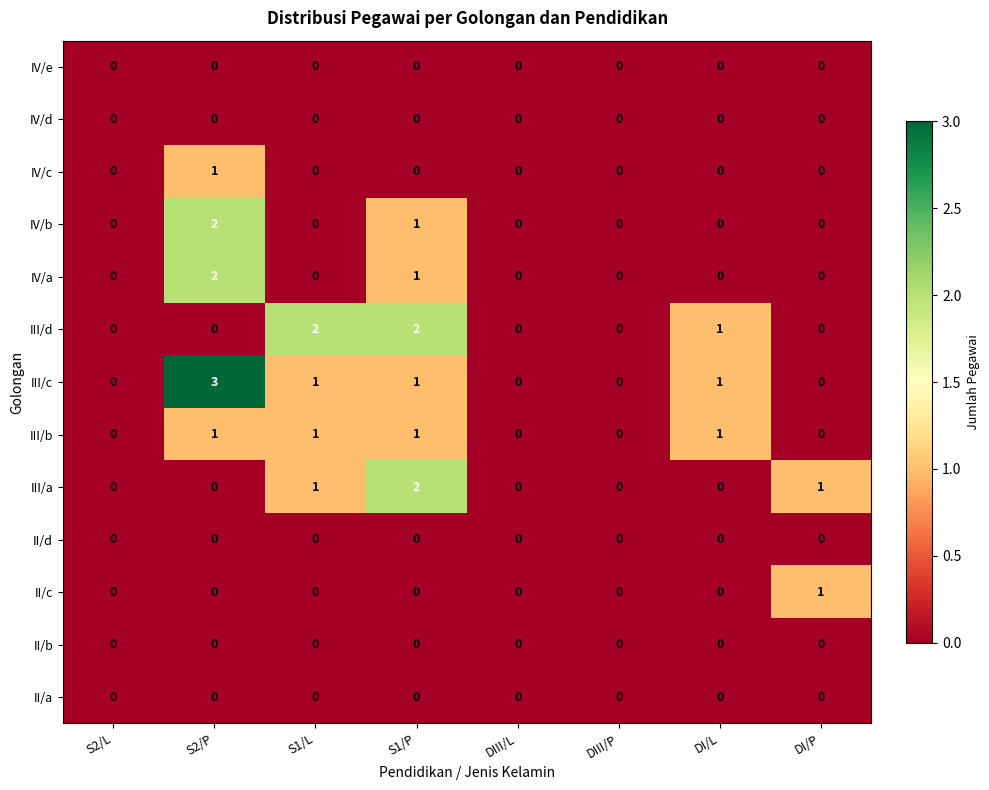

Which series has the largest range (max minus min)?

III/c